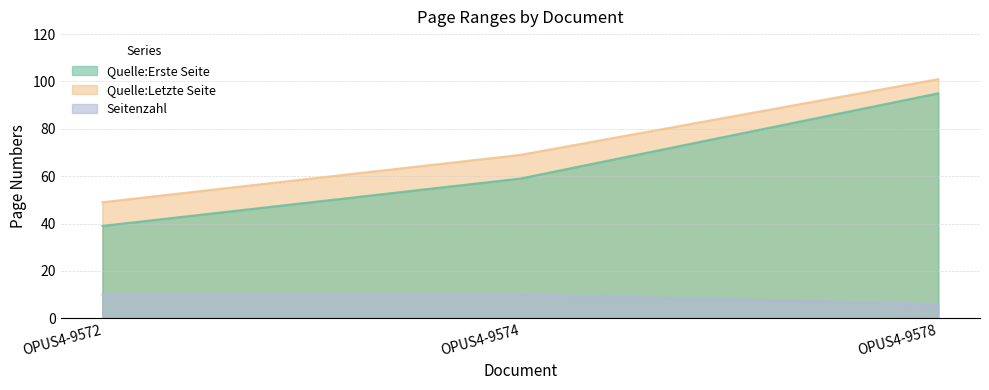

How many lines are shown in the chart?

3